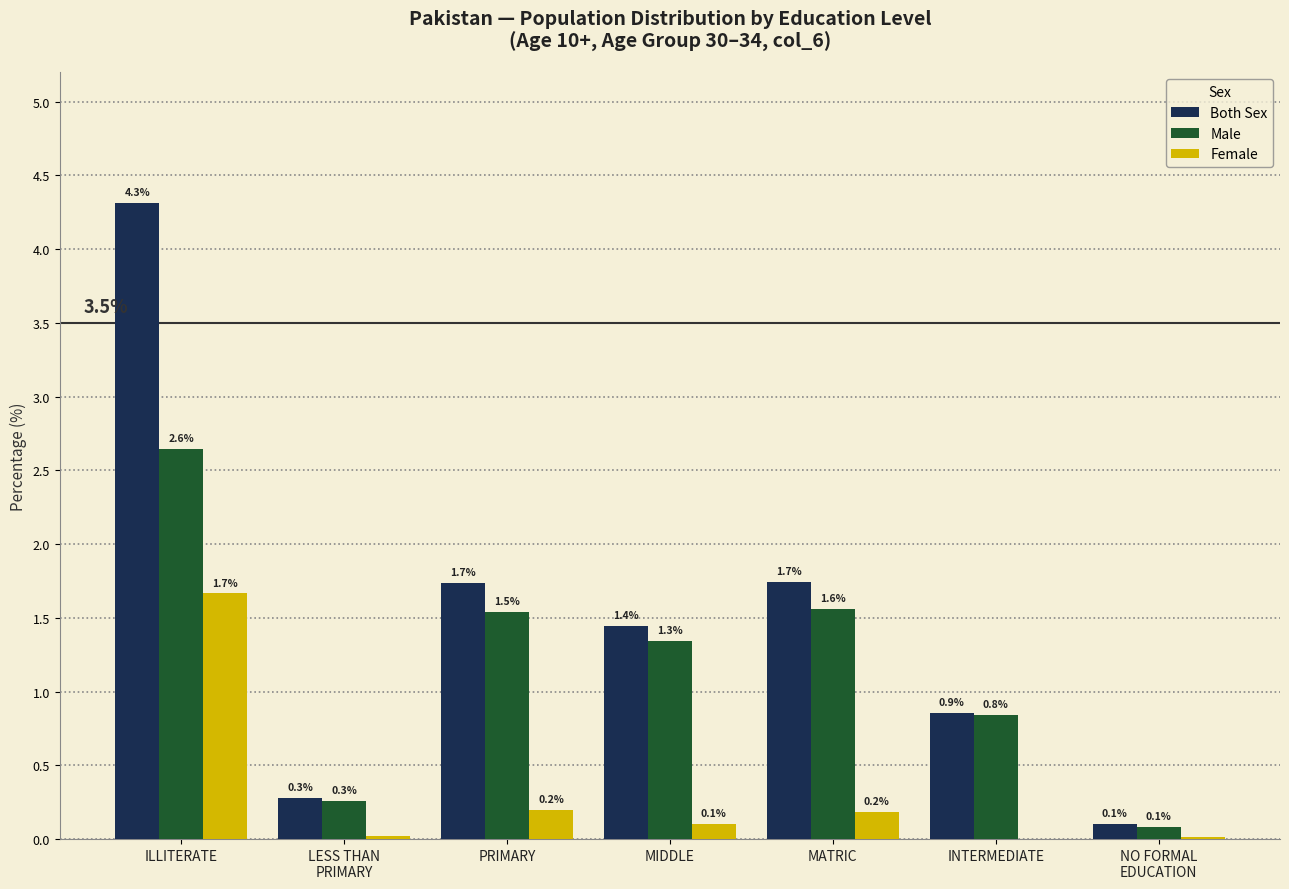

Where is Male nearest to the value 1?

INTERMEDIATE